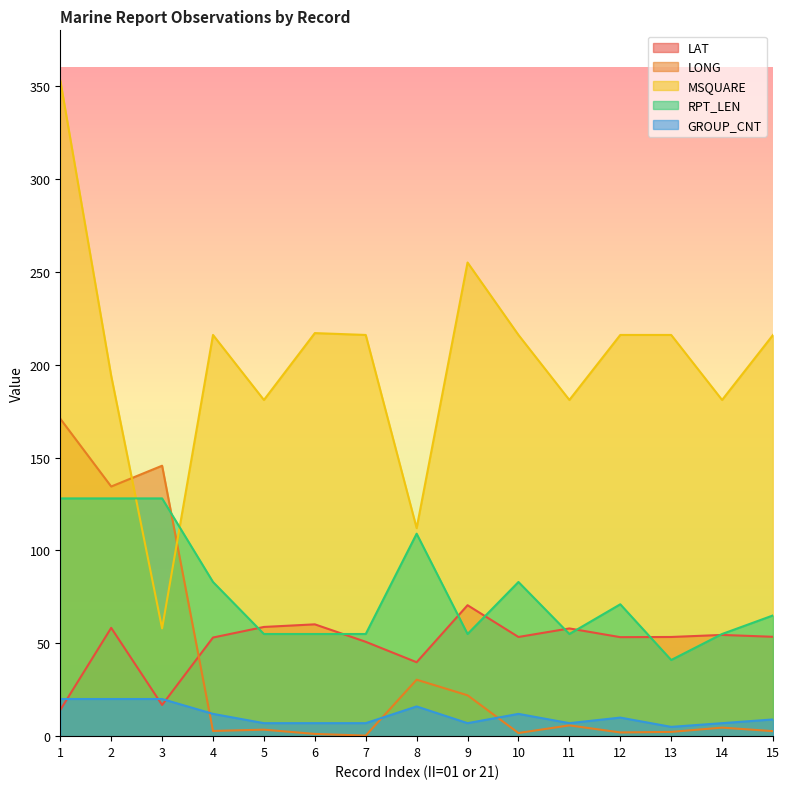

Which has a higher value, 11 or 15?

11